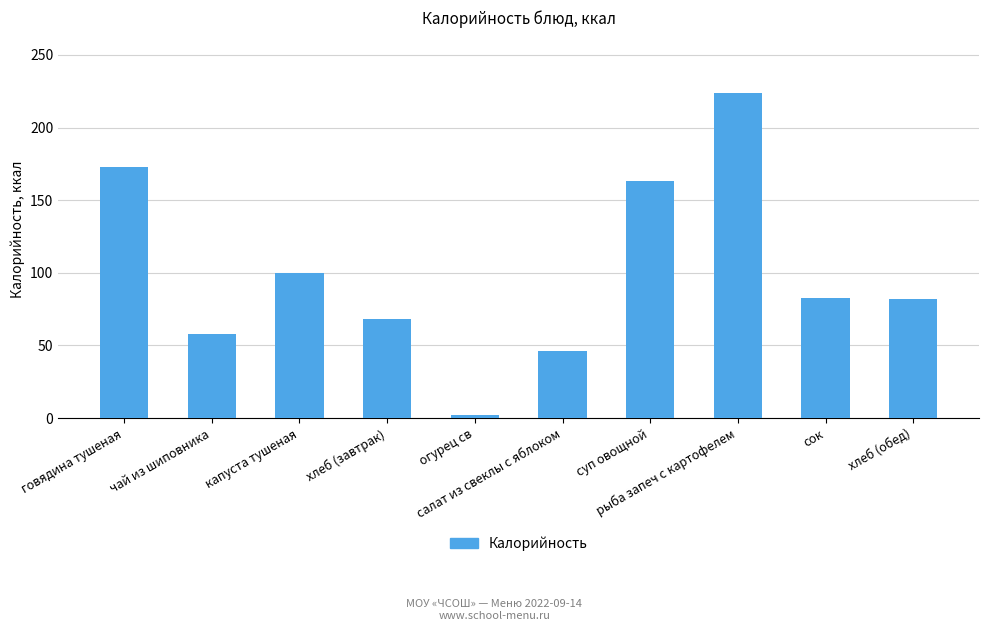

How many series are shown in this chart?

1